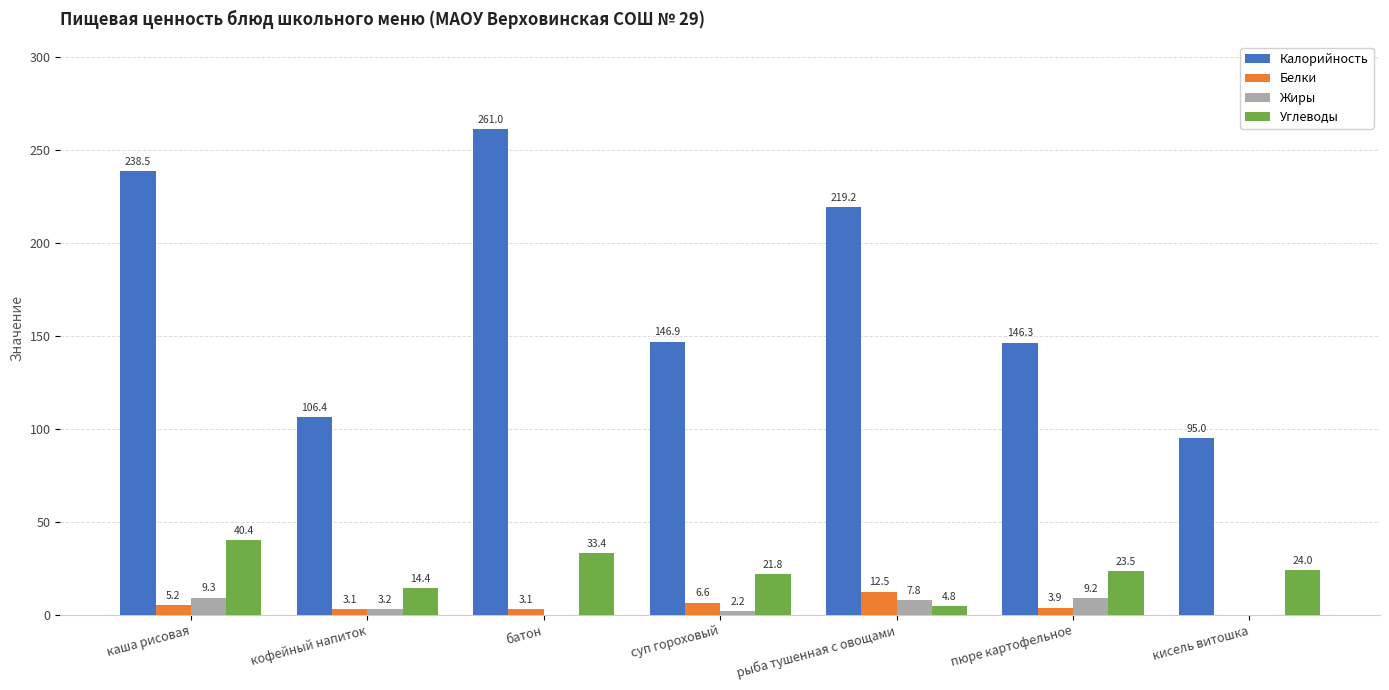

Which series changed the most between пюре картофельное and кисель витошка?

Калорийность